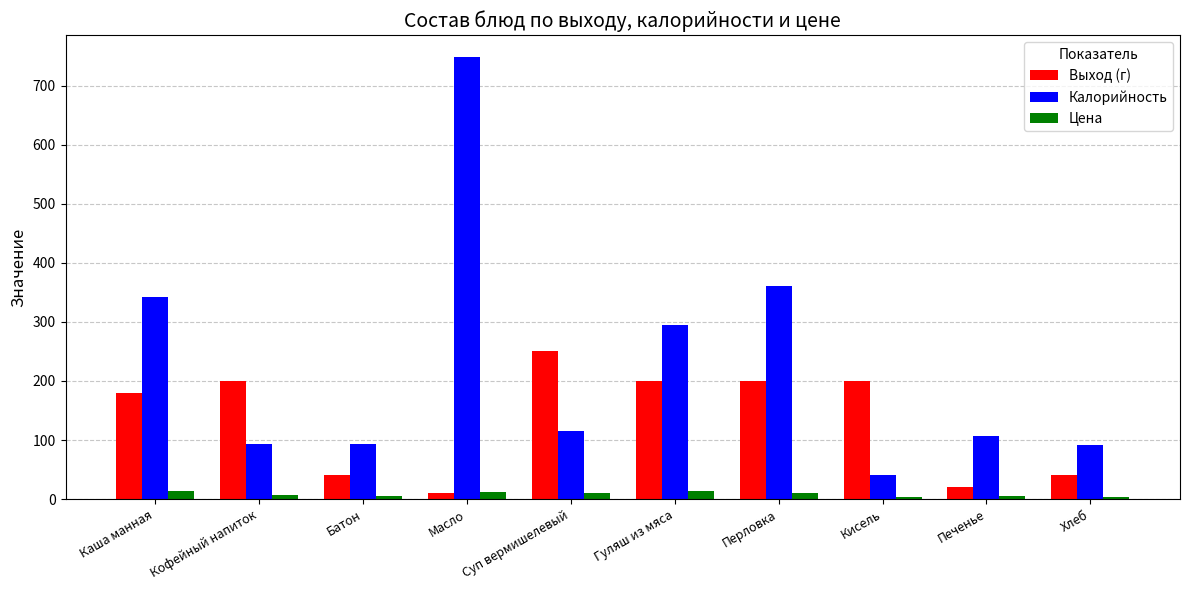

At which label is Калорийность closest to 394?

Перловка